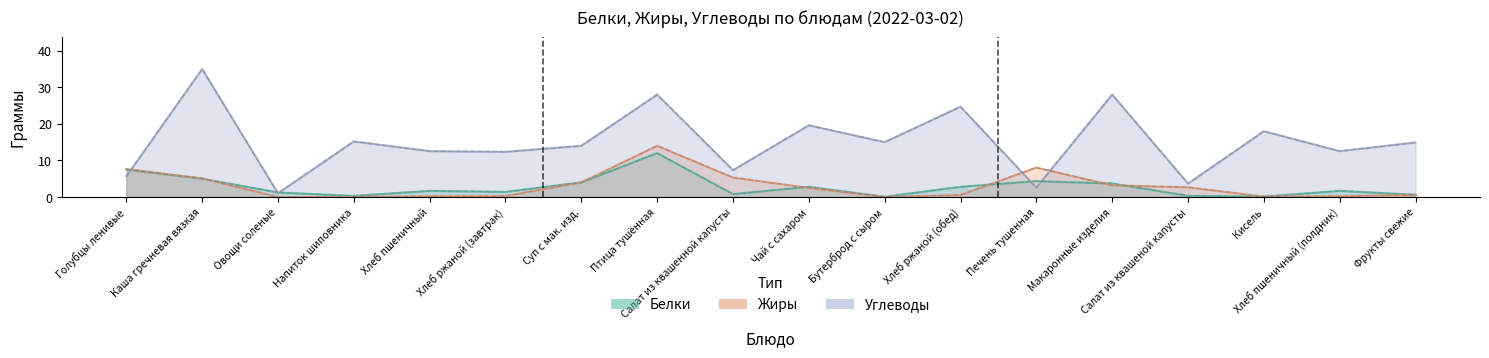

After their last crossing, which series has the higher values: Жиры or Белки?

Жиры